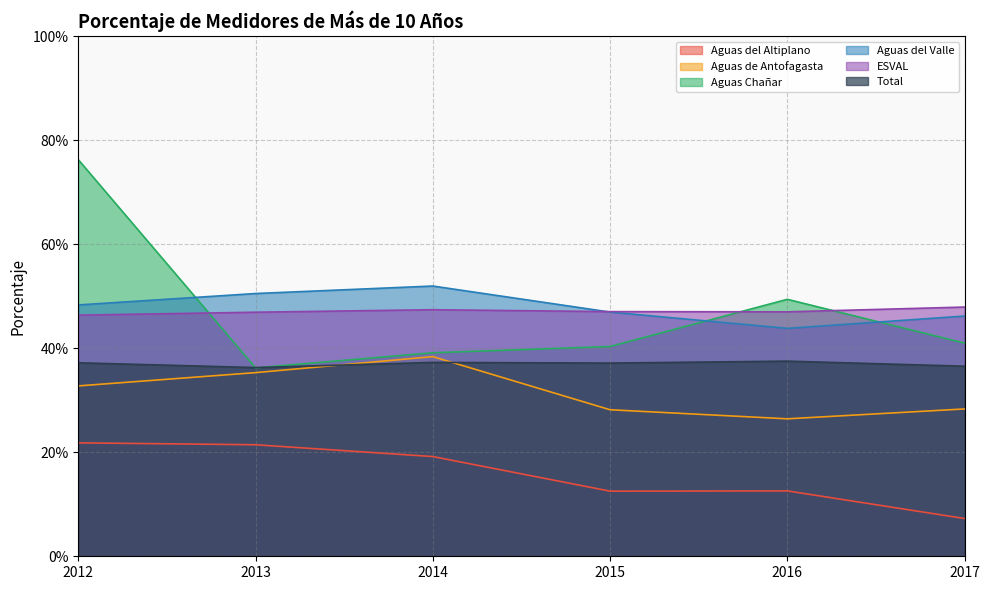

True or false: ESVAL and Aguas del Altiplano intersect in this chart.

False